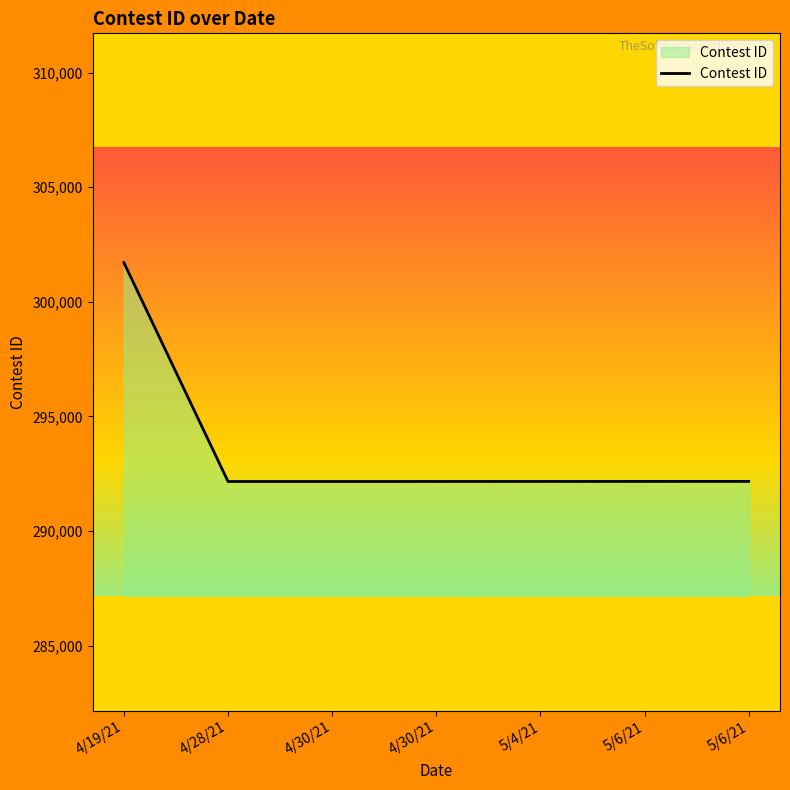

The chart shows a value of 292163 at 4/28/21. True or false?

True